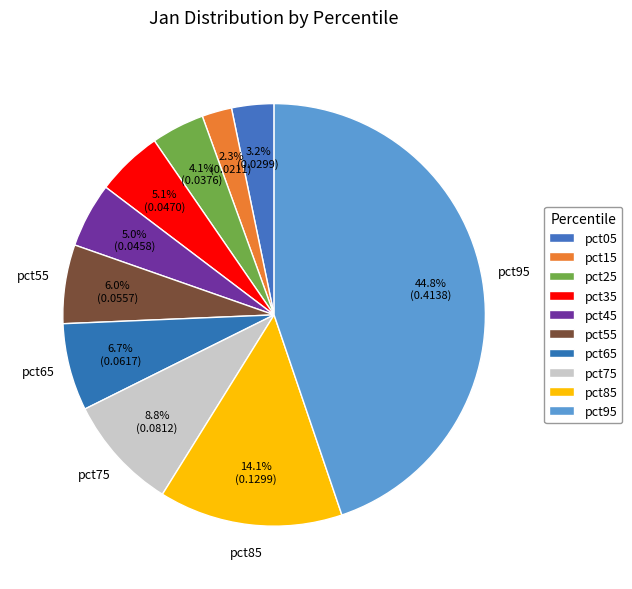

Which slice is the largest?

pct95